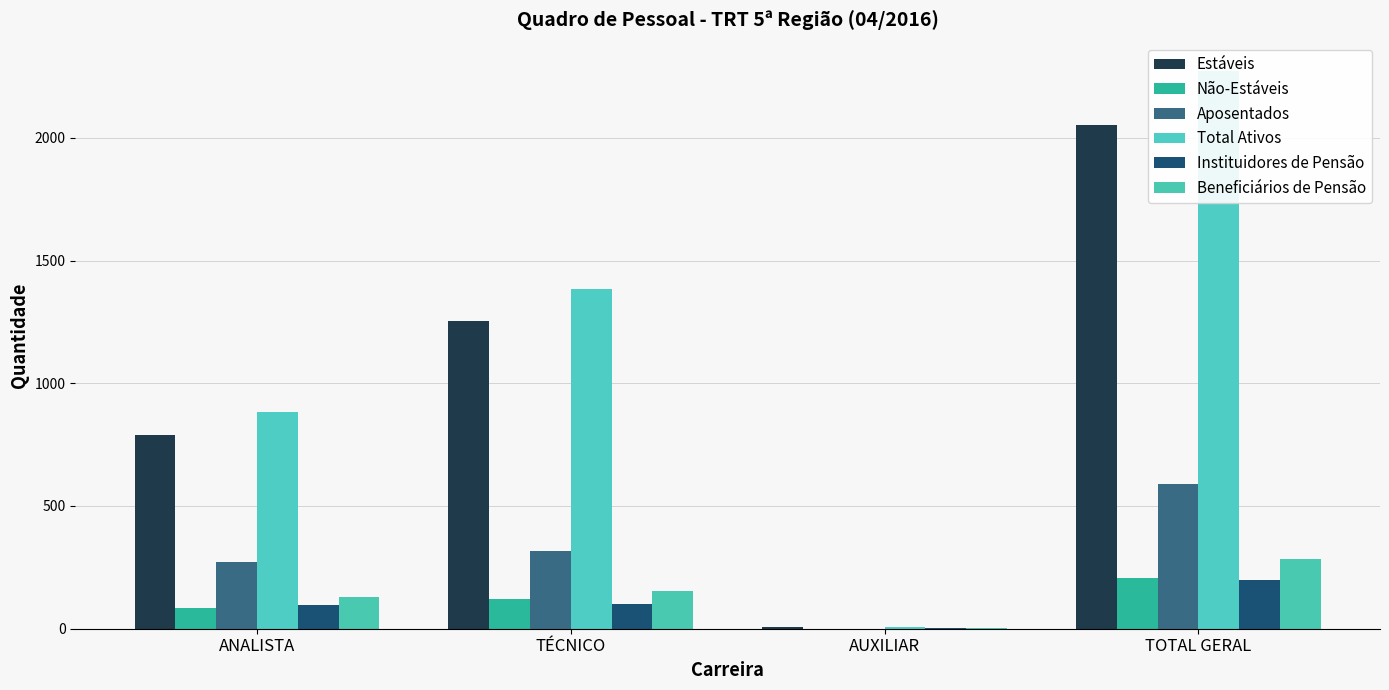

Which series has the widest spread of values?

Total Ativos